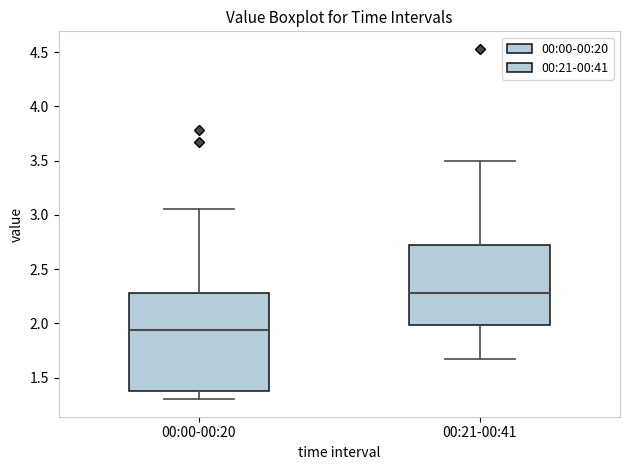

Reading left to right, transcribe this box plot: for each box, give where its median line is, the range the box spans, and where its two whiskers end, as read against the y-axis. The values are not printed on the chart, so give them approximately, as read against the axis.

00:00-00:20: median 1.95, box 1.40 to 2.30, whiskers 1.30 to 3.05
00:21-00:41: median 2.30, box 2.00 to 2.70, whiskers 1.65 to 3.50